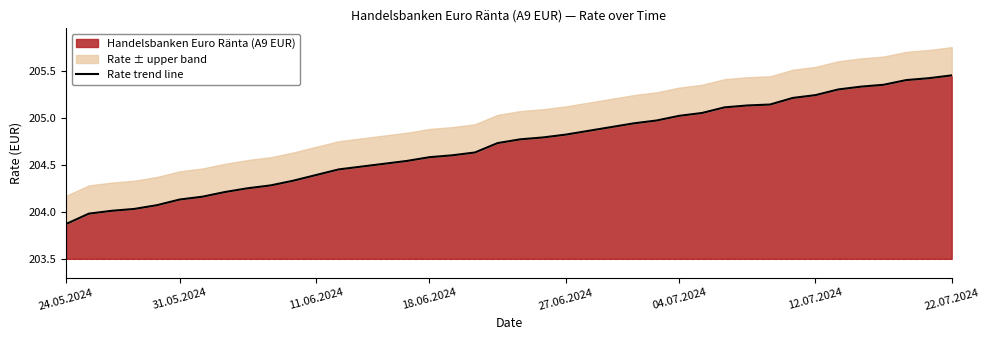

True or false: the data has more than 1 interior local peaks.

False